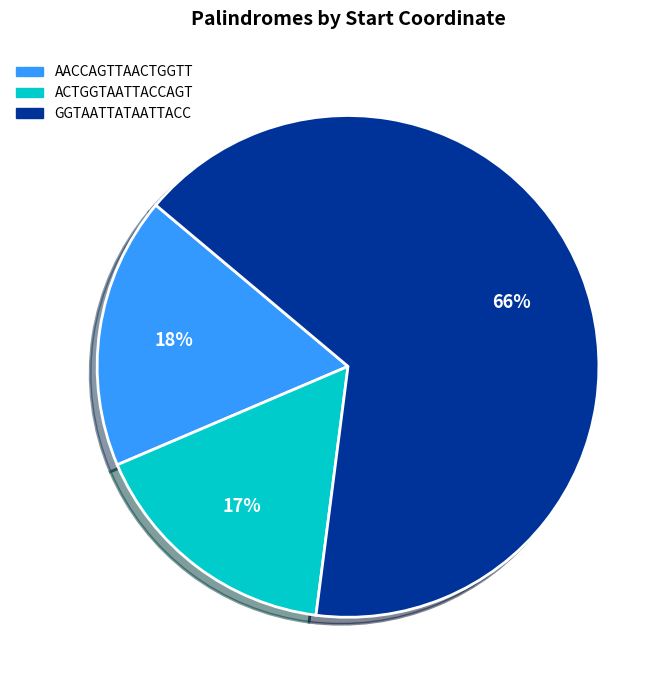

What is the majority slice?

GGTAATTATAATTACC